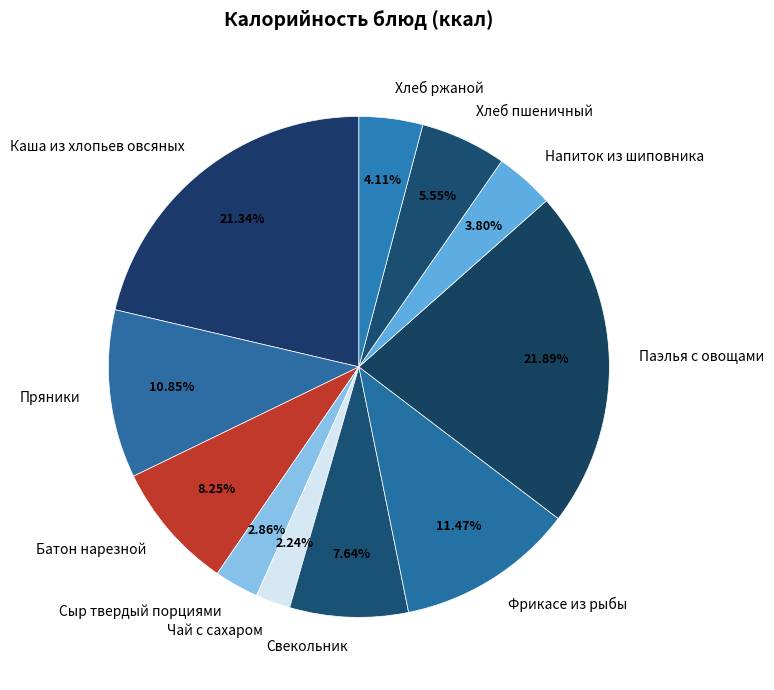

Which slice is the largest?

Паэлья с овощами